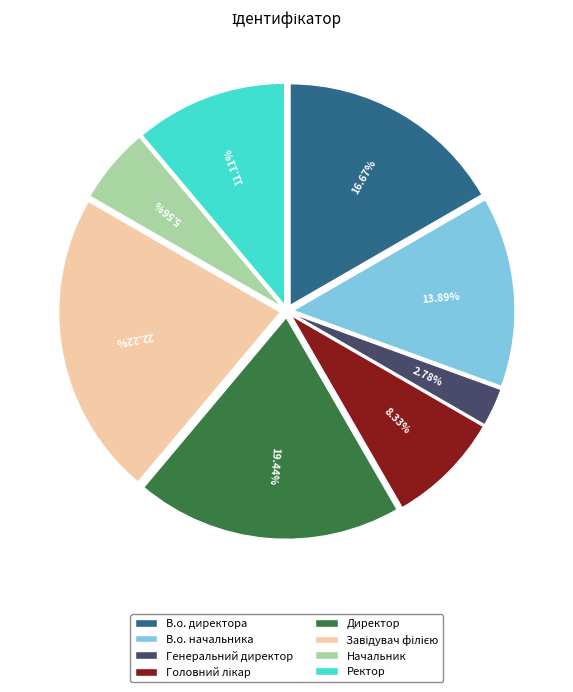

Approximately how many times larger is the value at В.о. начальника compared to Директор?

0.7